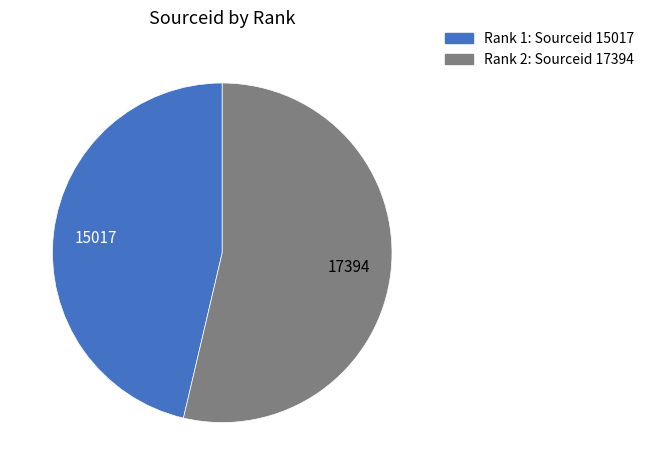

Does any single category account for the majority?

Yes